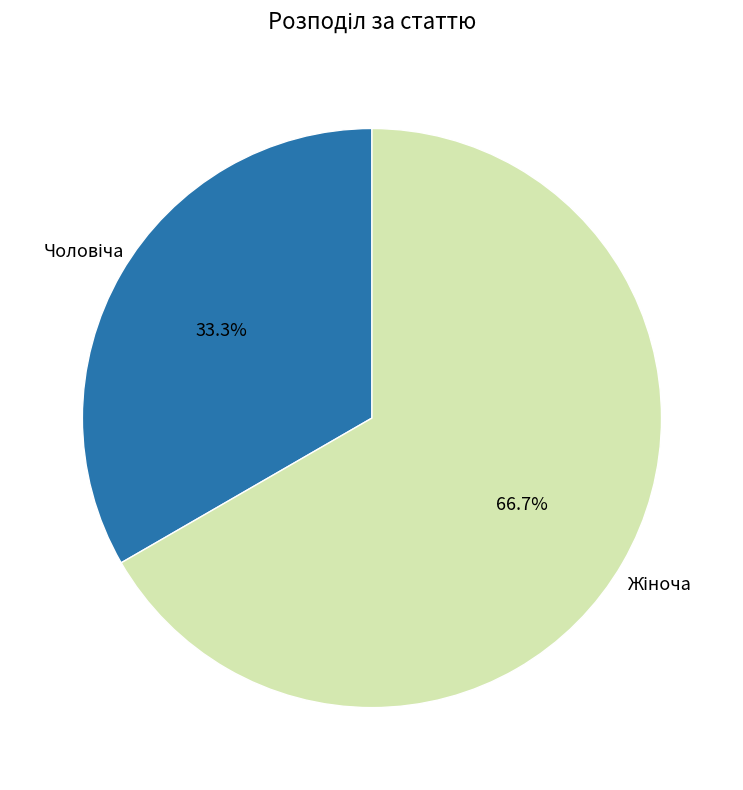

Does any single category account for the majority?

Yes